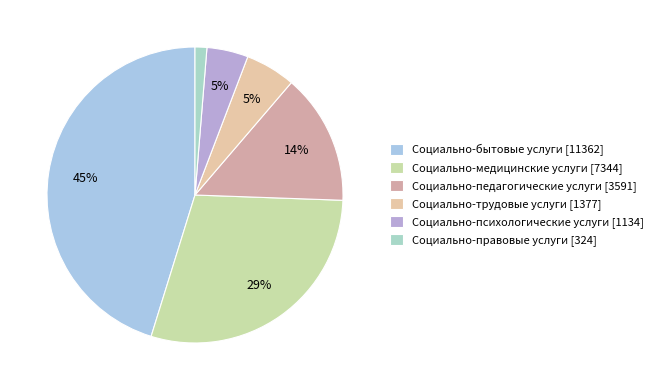

Does Социально-бытовые услуги represent more than half of the total?

No